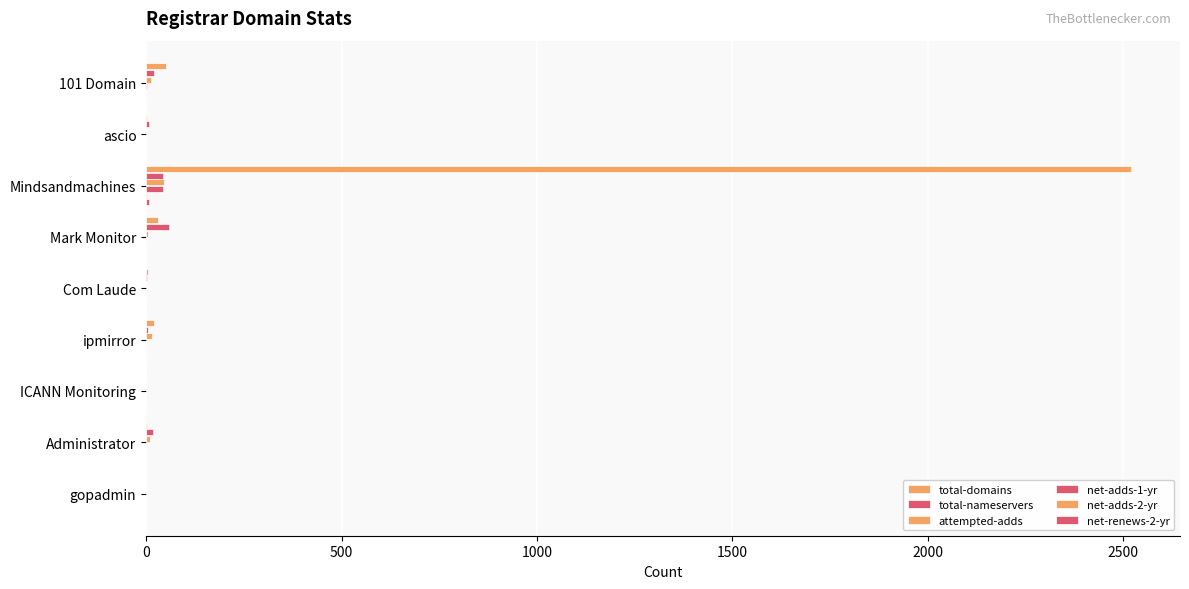

How many data points does each series have?

9